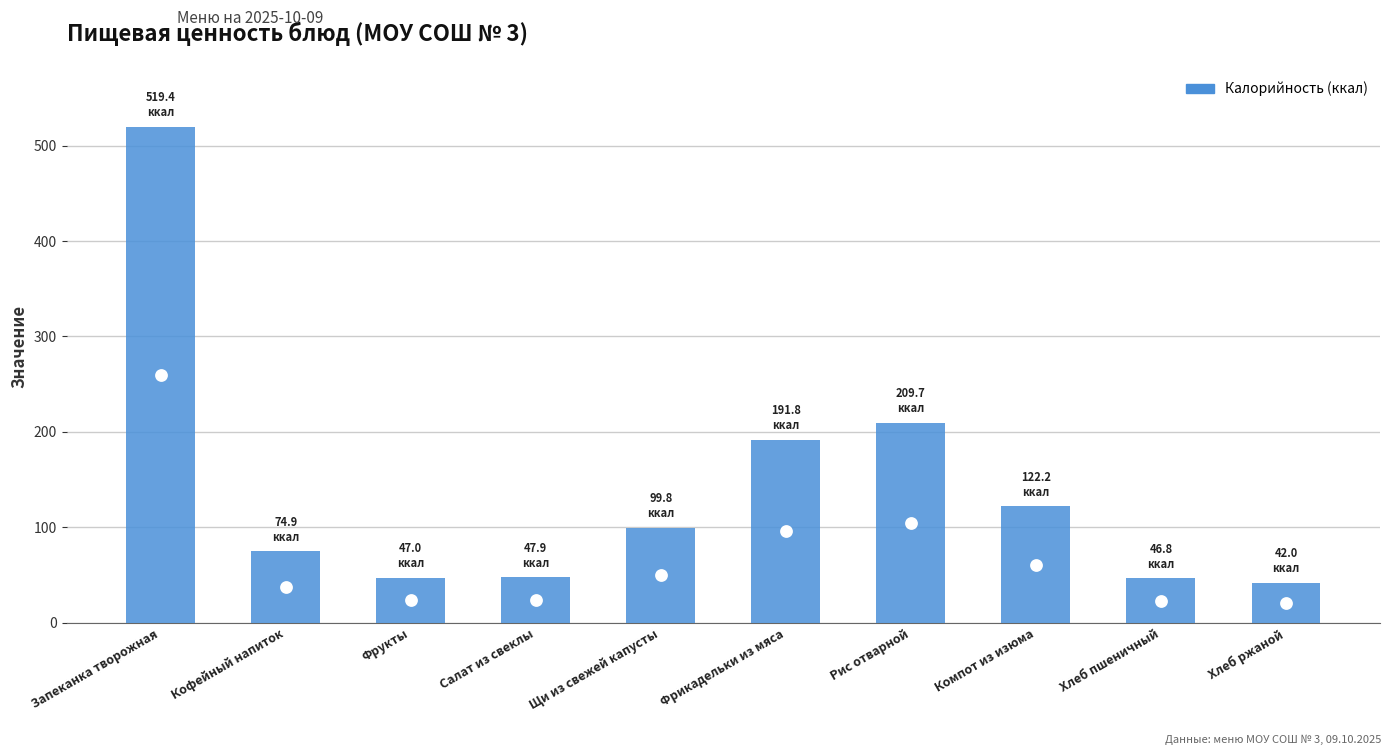

At which category does the chart reach its peak across all series?

Запеканка творожная